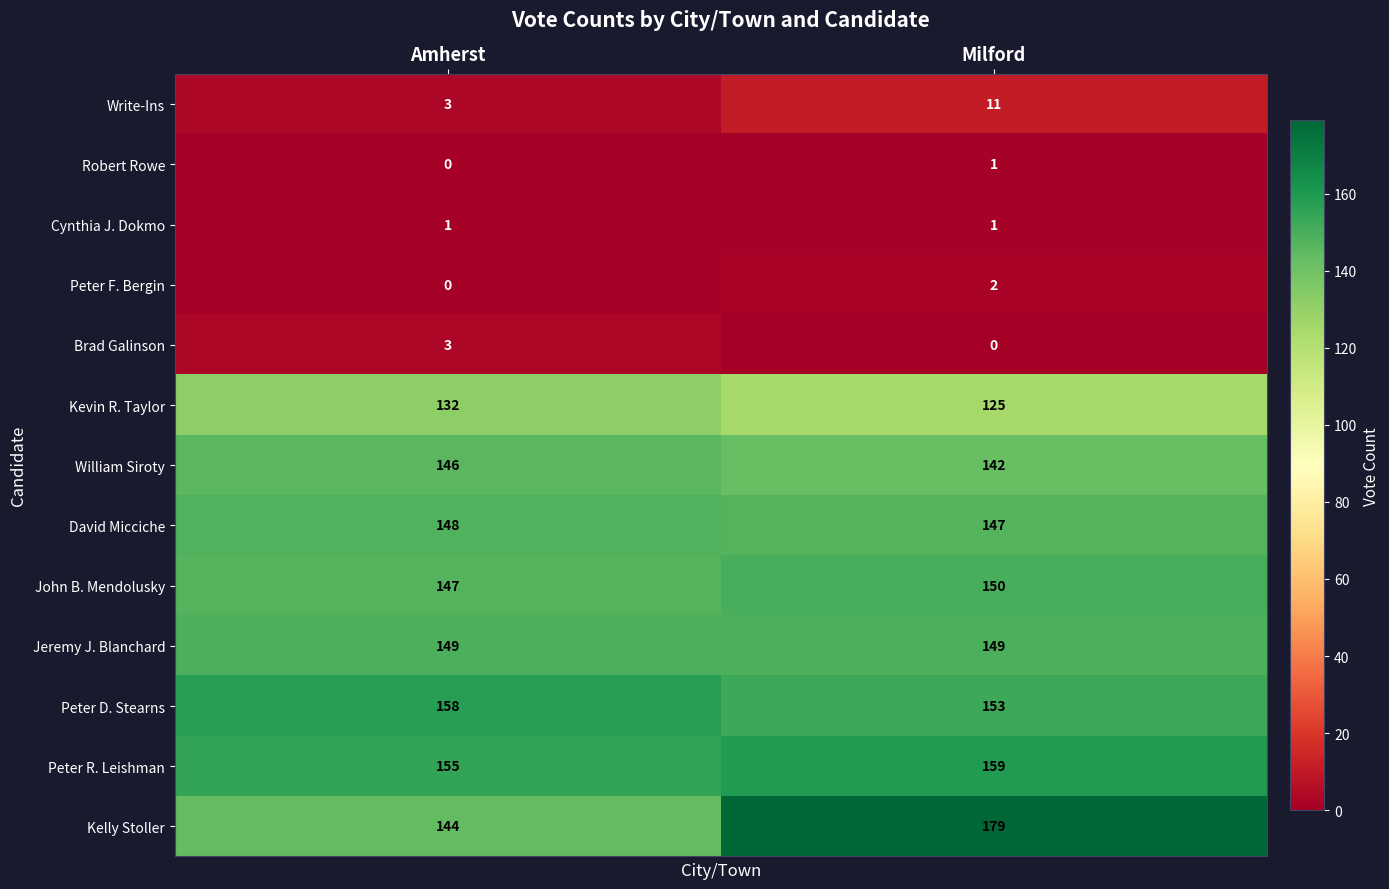

What is the difference between the Brad Galinson values at Amherst and Milford?

3